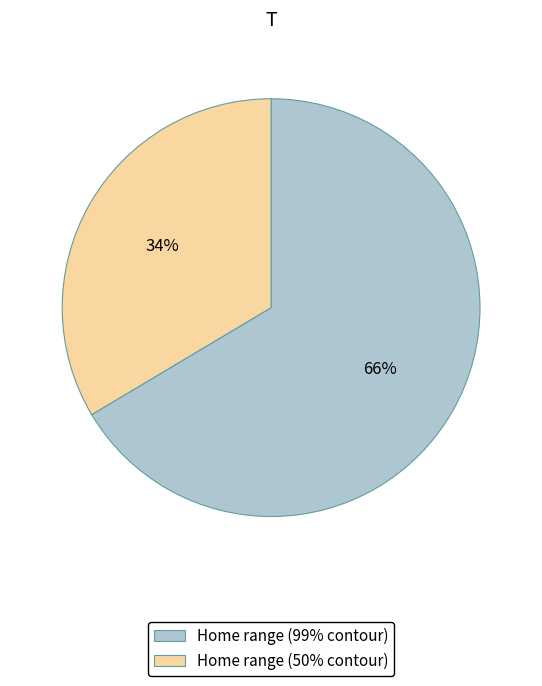

Do Home range (50% contour) and Home range (99% contour) together represent more than half of the pie?

Yes